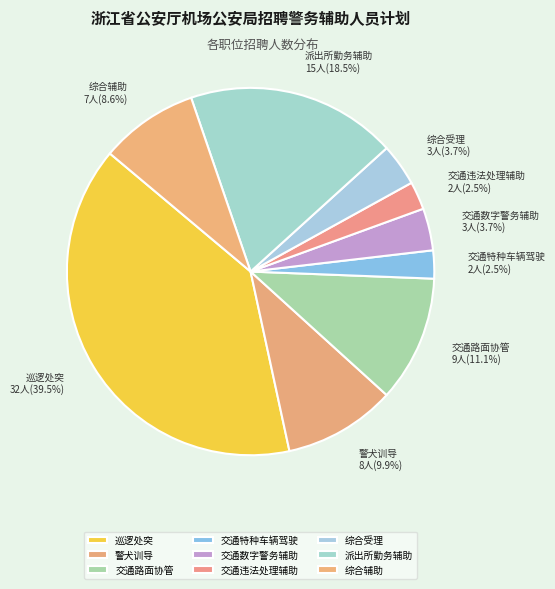

Which slice is the largest?

巡逻处突